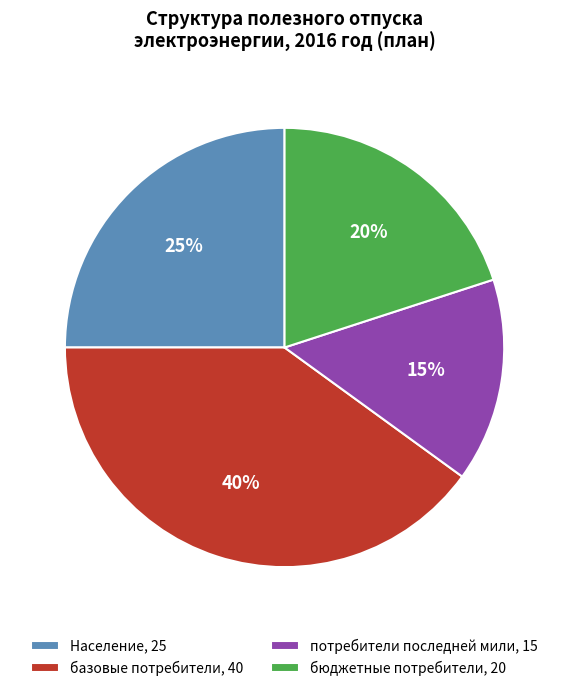

To the nearest percent, what percentage of the pie is бюджетные потребители?

20%